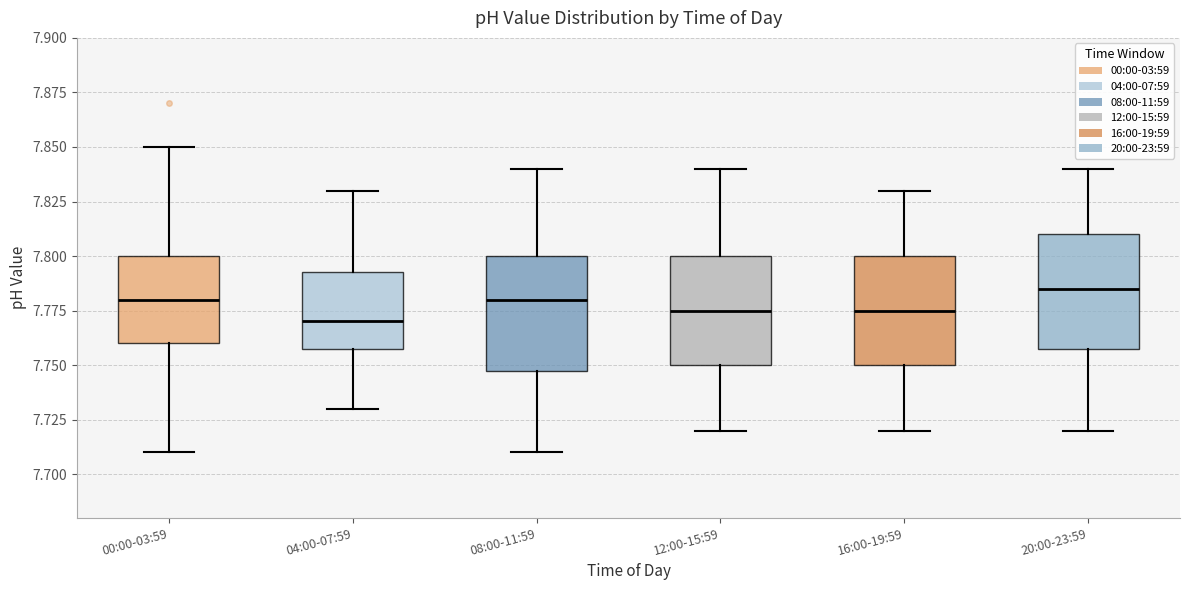

Where does the lower whisker of the box for 12:00-15:59 end on the y-axis? The values are not printed on the chart, so give them approximately, as read against the axis.

7.720